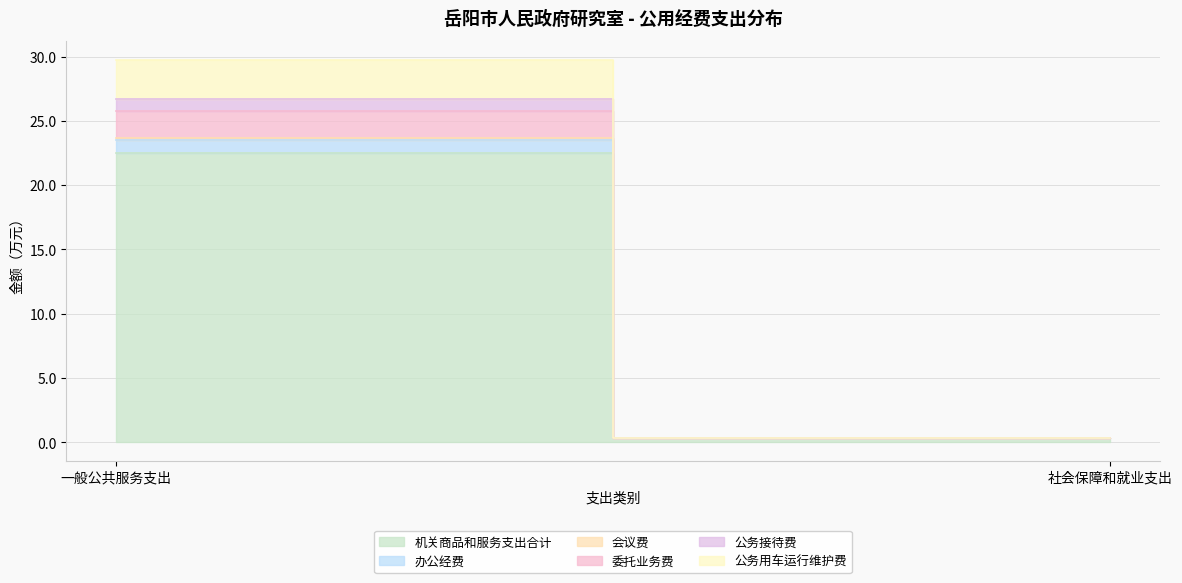

What are all the series names shown in the legend?

机关商品和服务支出合计, 办公经费, 会议费, 委托业务费, 公务接待费, 公务用车运行维护费